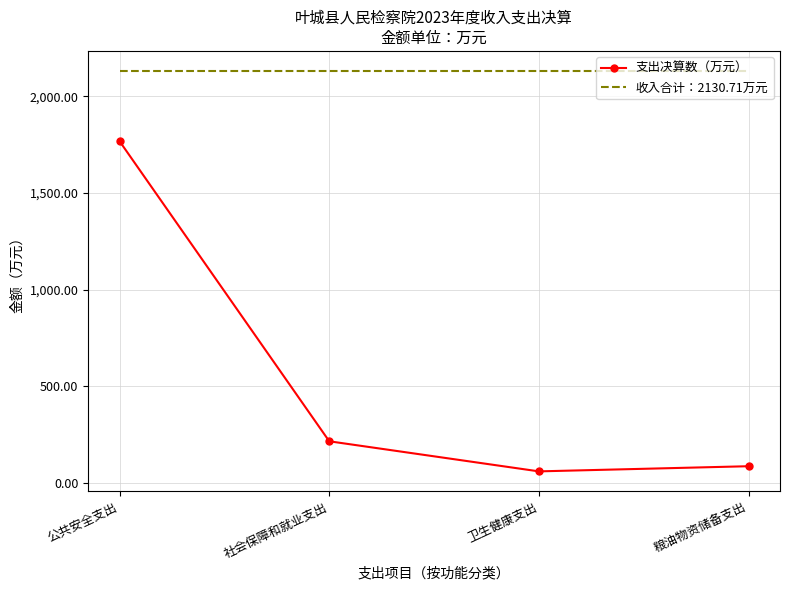

True or false: 支出决算数（万元） and 收入合计：2130.71万元 intersect in this chart.

False